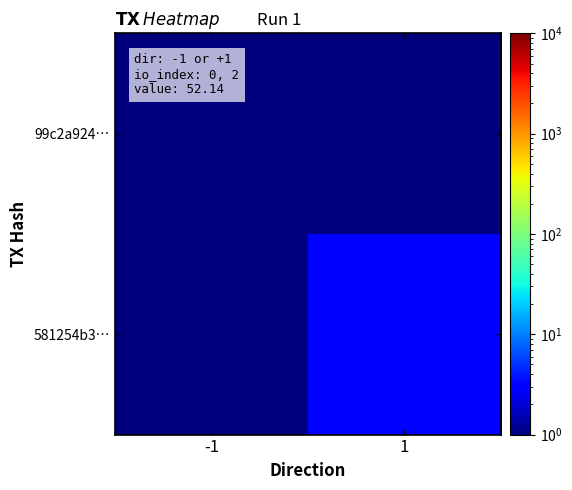

What is the greatest value displayed?

3